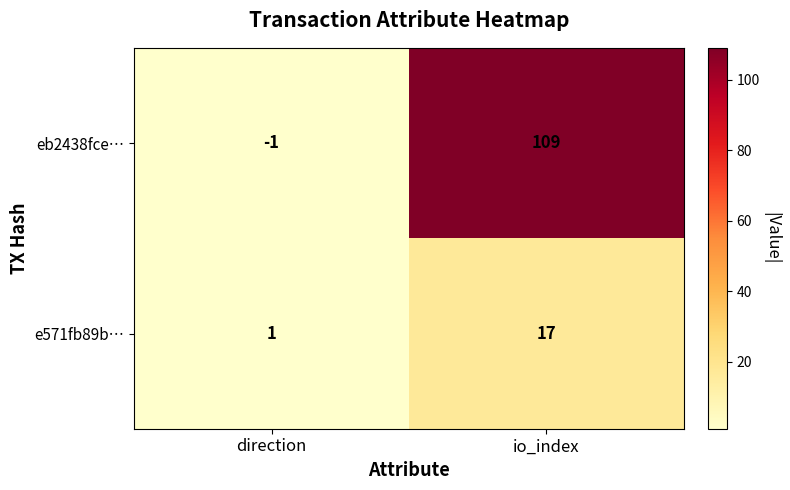

Which series changed the most between direction and io_index?

eb2438fce…